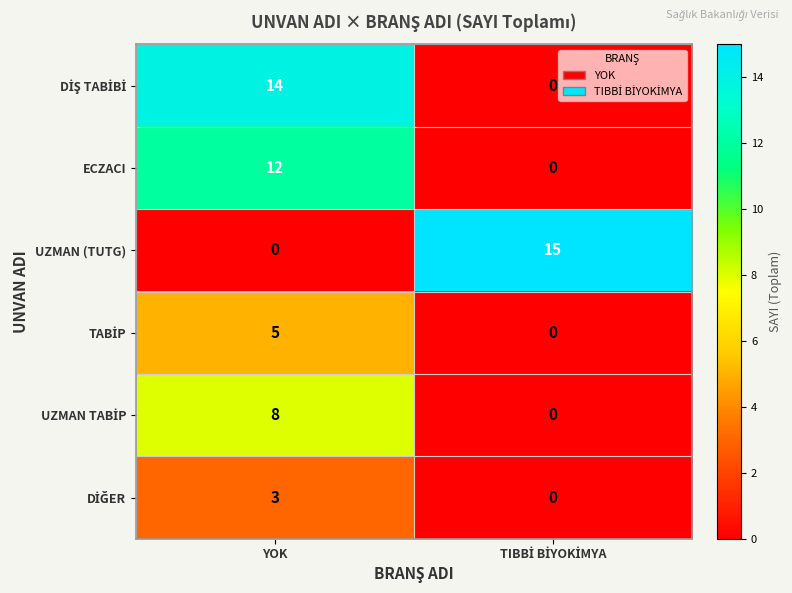

What is the greatest value displayed?

15